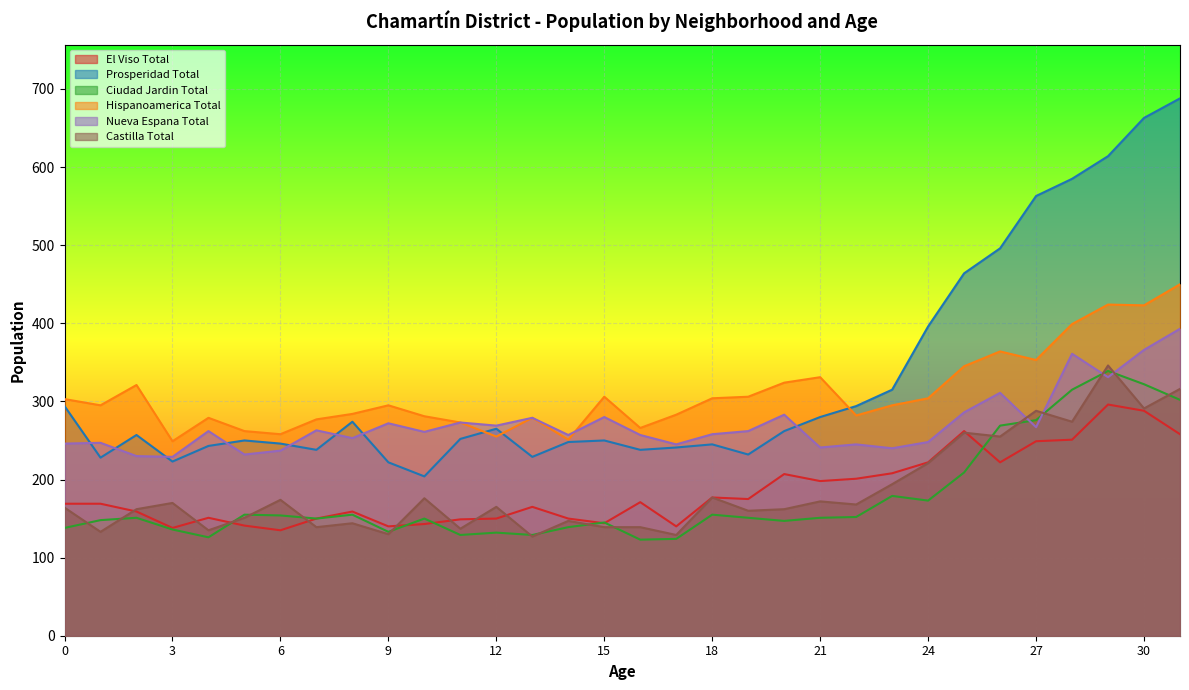

Does the chart display data point markers on the line(s)?

No